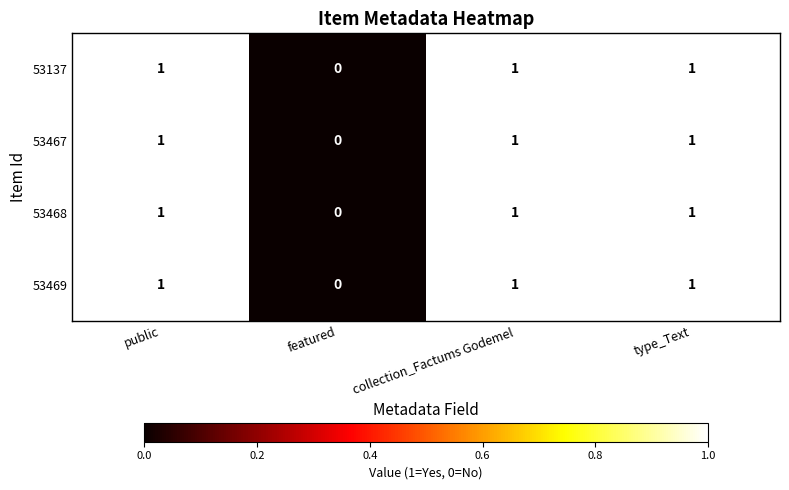

What is the total value across all series at public?

4